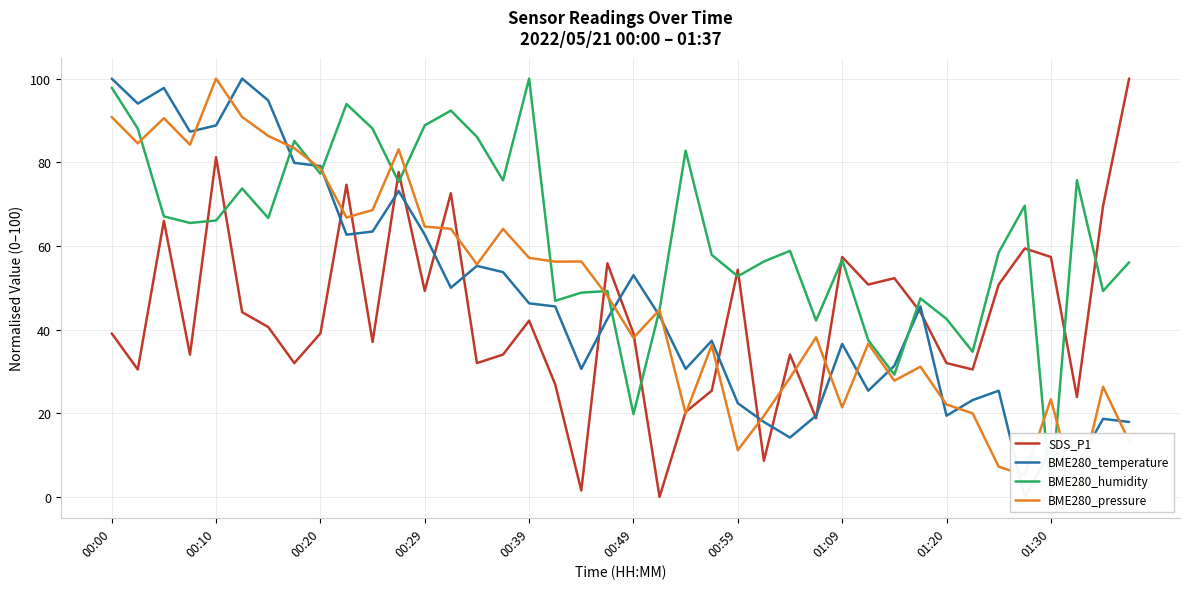

After their last crossing, which series has the higher values: BME280_pressure or BME280_temperature?

BME280_temperature